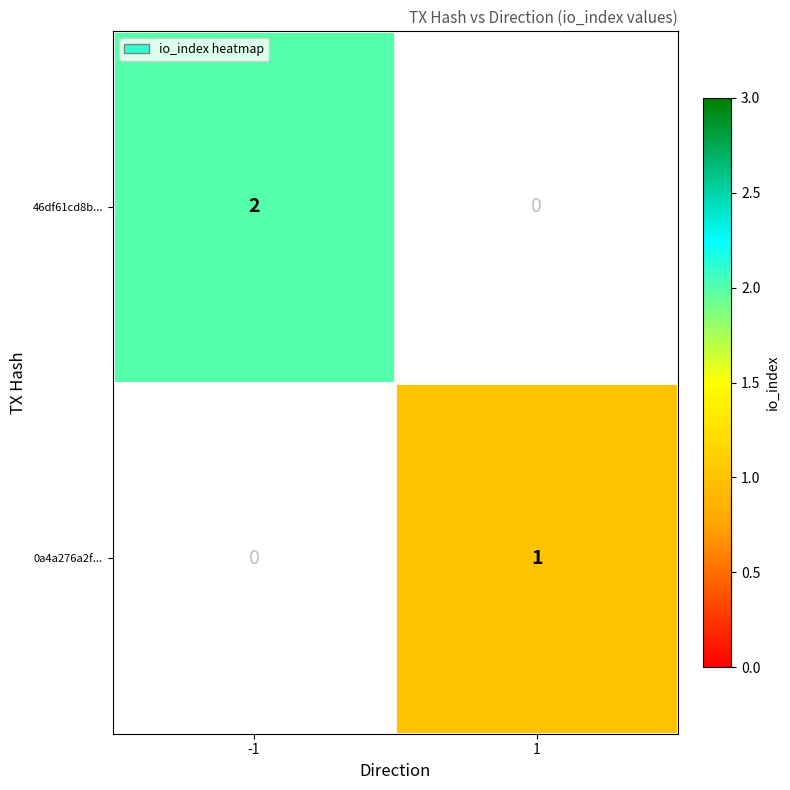

Is the value of 46df61cd8b... at -1 greater than the value of 0a4a276a2f... at 1?

Yes